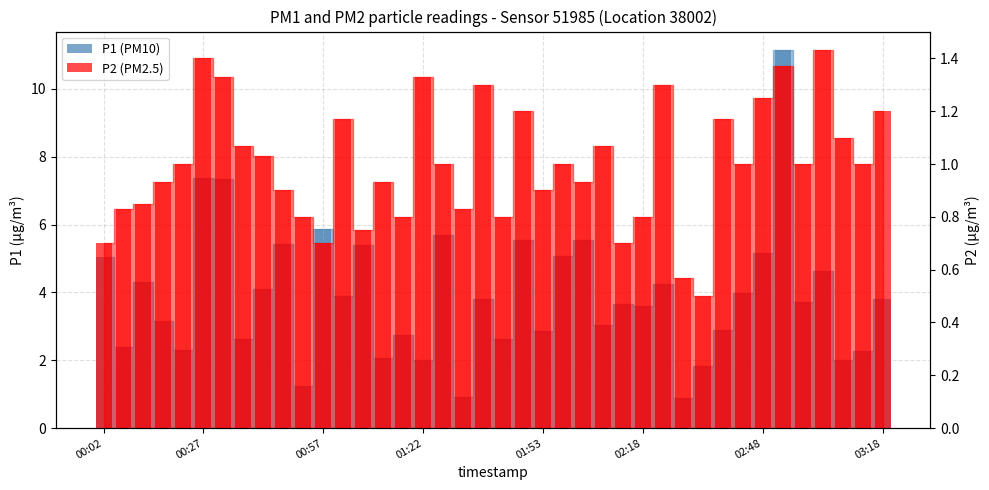

Where is P2 (PM2.5) bar nearest to the value 0?

30